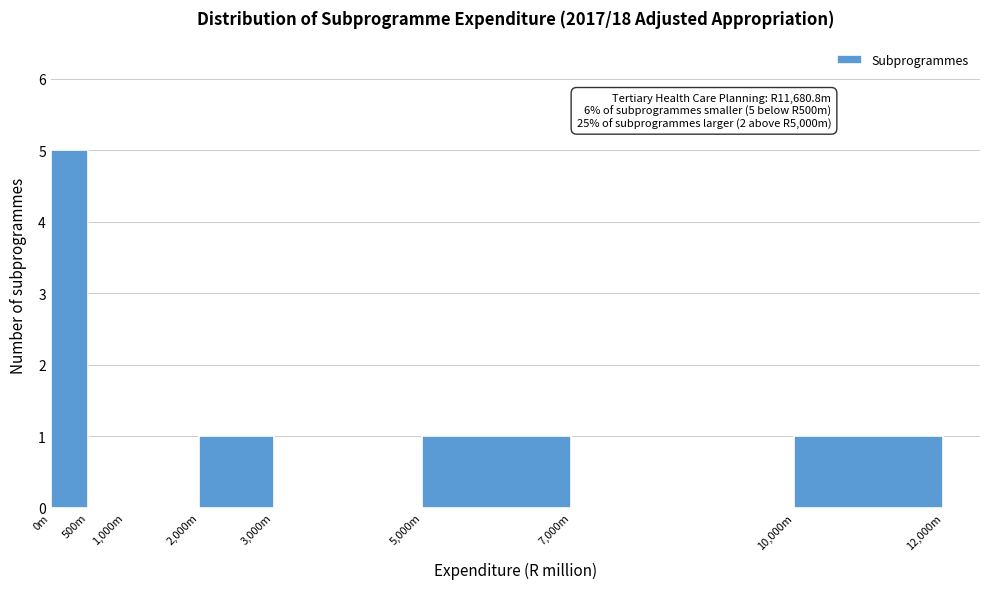

Reading left to right, list all the values displayed in this chart.

0m=5	500m=0	1,000m=0	2,000m=1	3,000m=0	5,000m=1	7,000m=0	10,000m=1